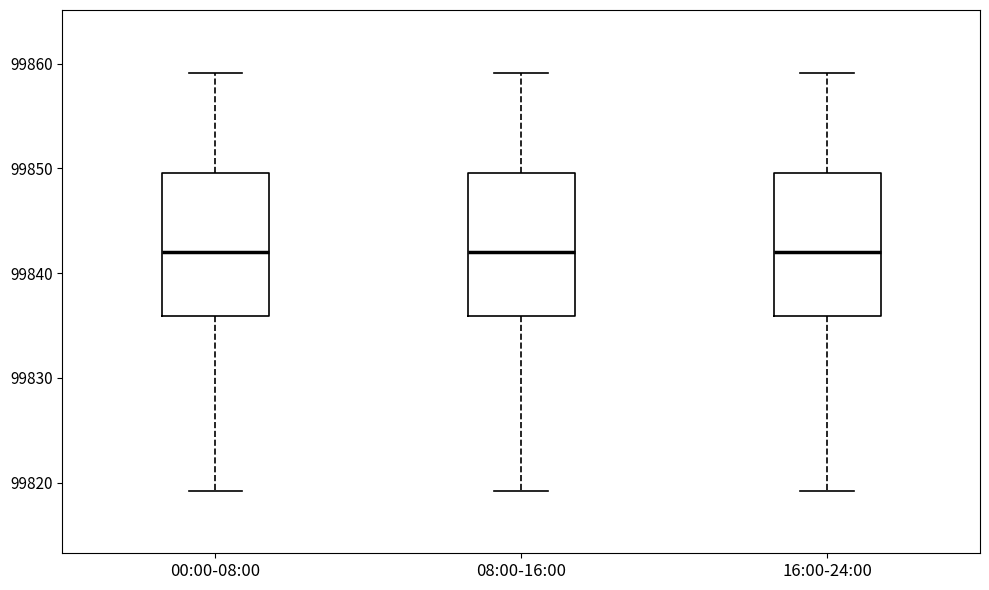

Reading left to right, transcribe this box plot: for each box, give where its median line is, the range the box spans, and where its two whiskers end, as read against the y-axis. The values are not printed on the chart, so give them approximately, as read against the axis.

00:00-08:00: median 99842, box 99836 to 99850, whiskers 99819 to 99859
08:00-16:00: median 99842, box 99836 to 99850, whiskers 99819 to 99859
16:00-24:00: median 99842, box 99836 to 99850, whiskers 99819 to 99859